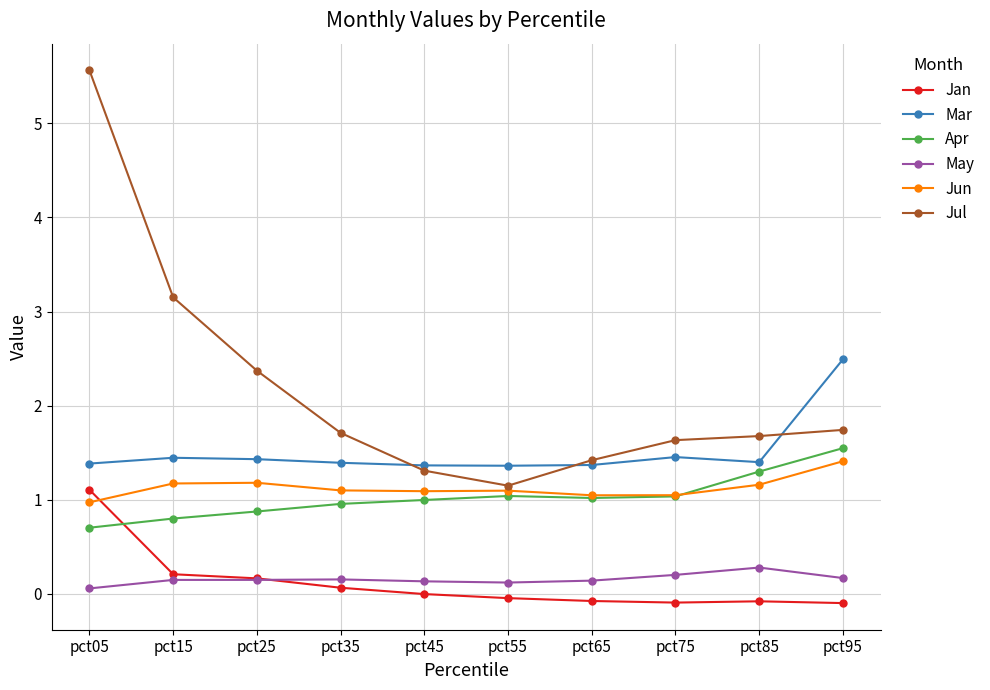

Which category has the highest value in the Jul series?

pct05